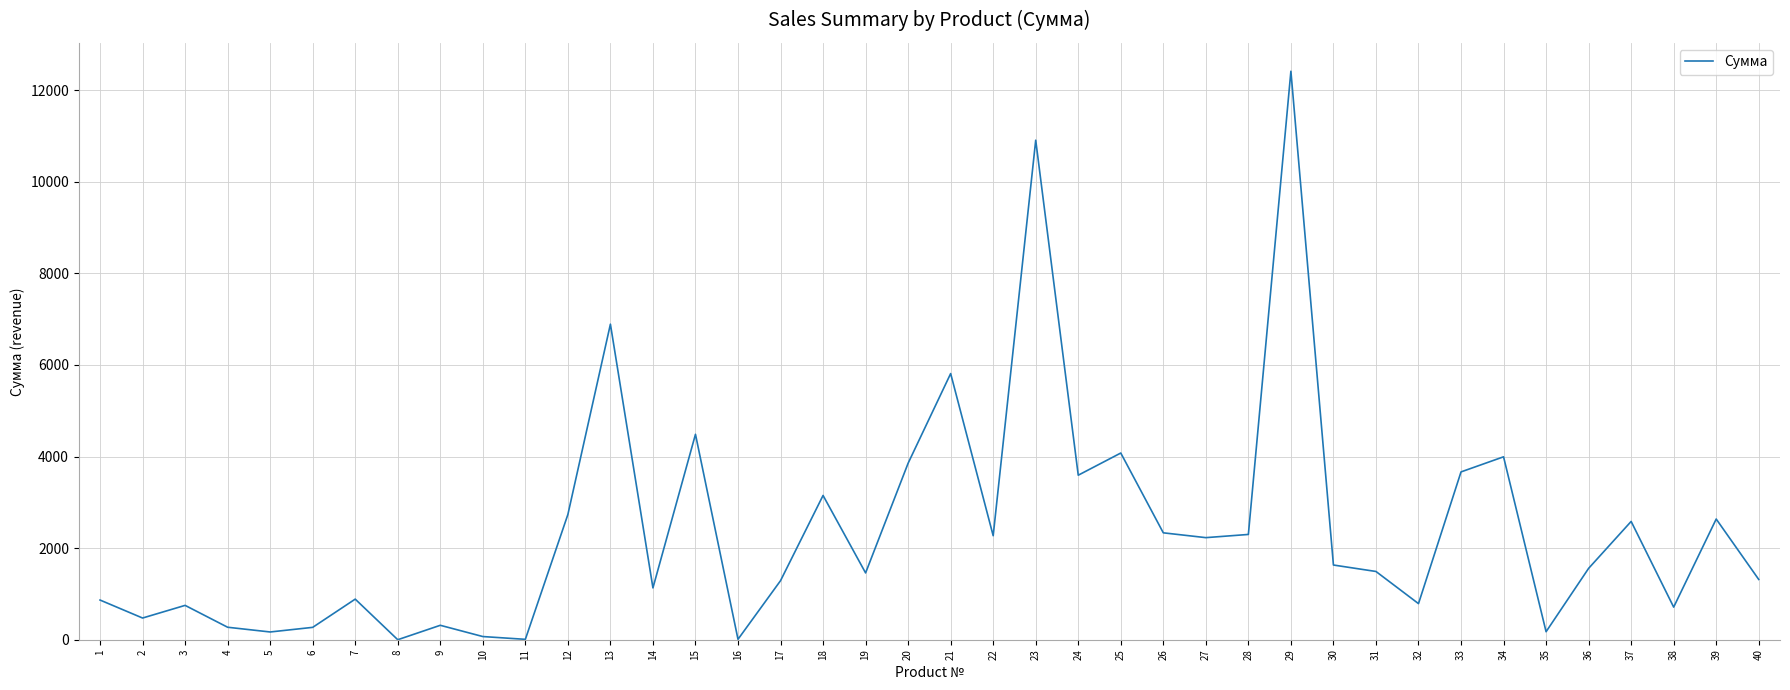

What is the difference between the maximum and minimum values?

12413.5